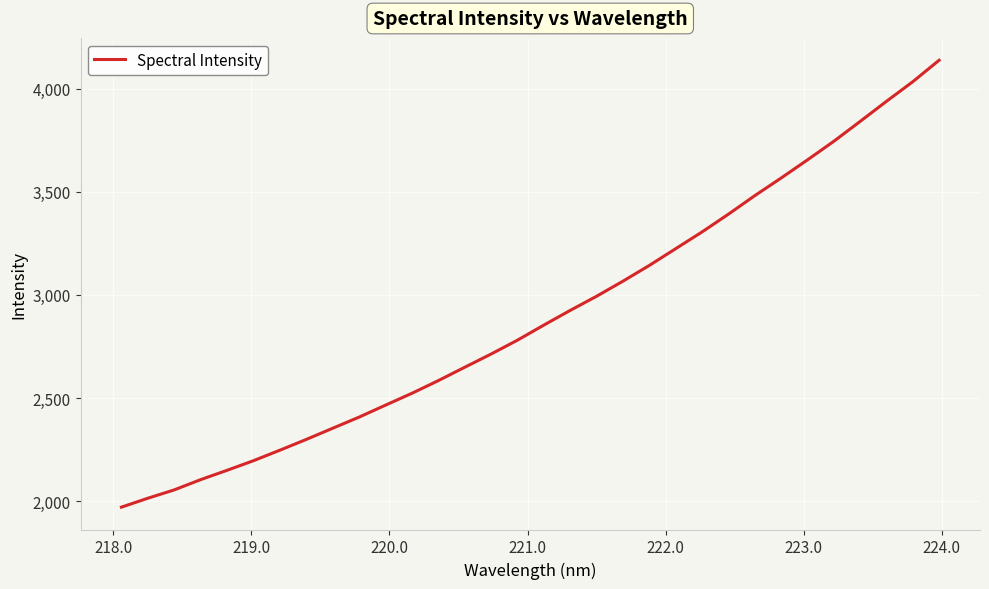

What is the minimum value shown in the chart?

1971.8